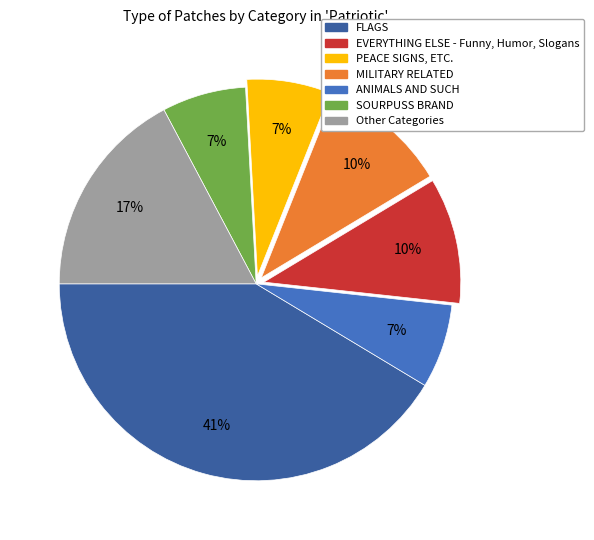

To the nearest percent, what is the difference between the largest and smallest slice percentages?

34%